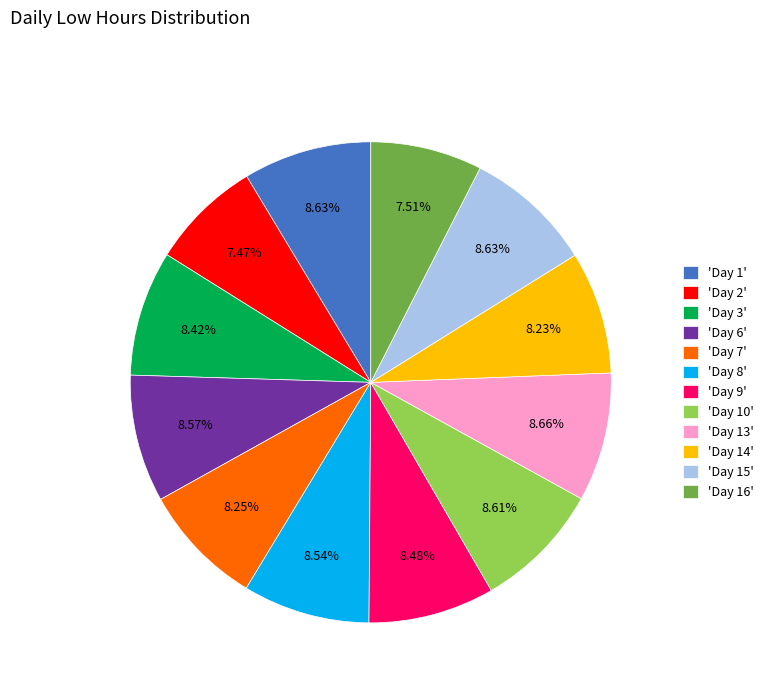

Approximately how many times larger is the value at 'Day 2' compared to 'Day 16'?

1.0